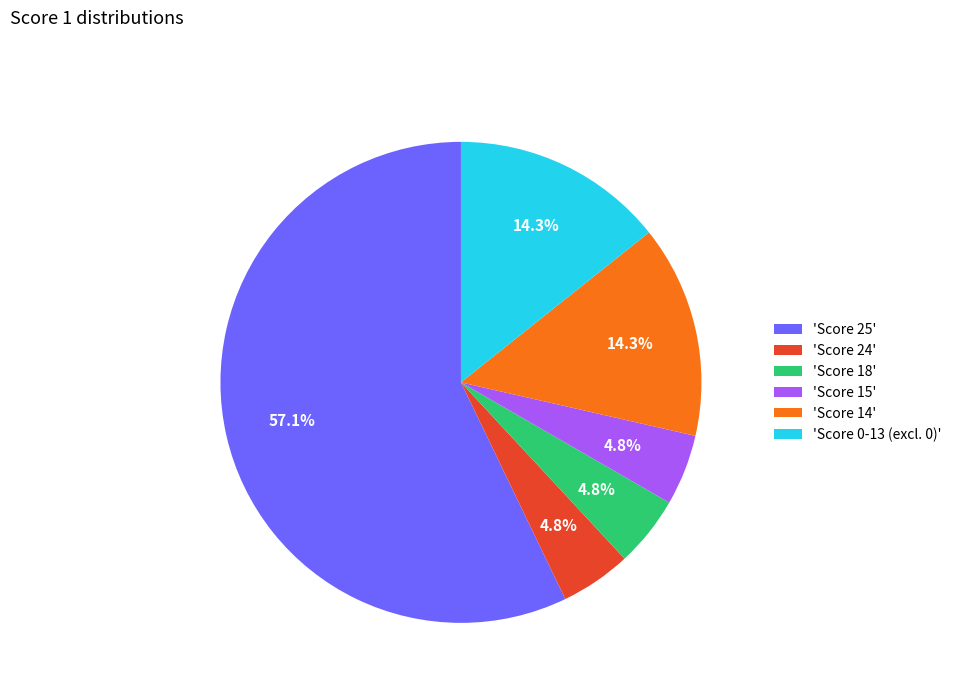

What portion of the pie excludes 'Score 0-13 (excl. 0)'?

85.7%